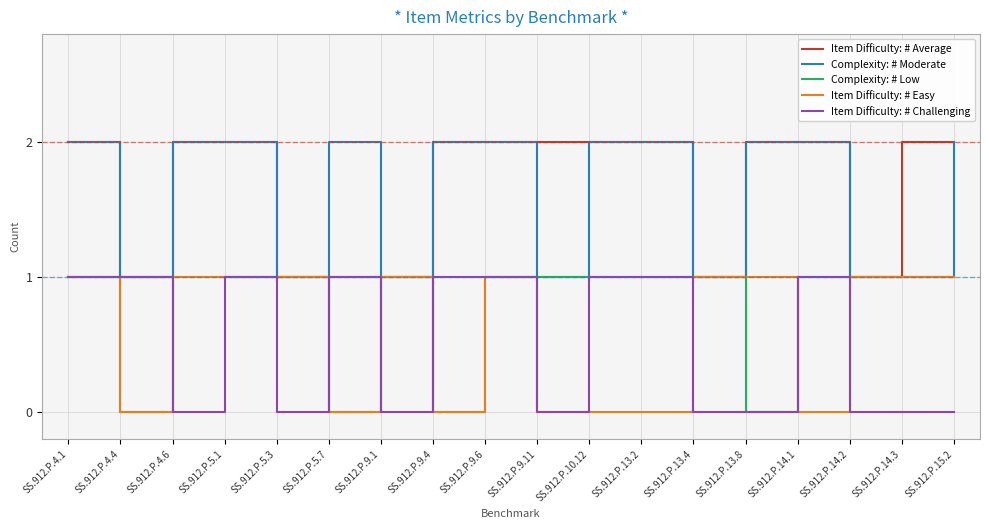

What position from the right is SS.912.P.9.1?

12